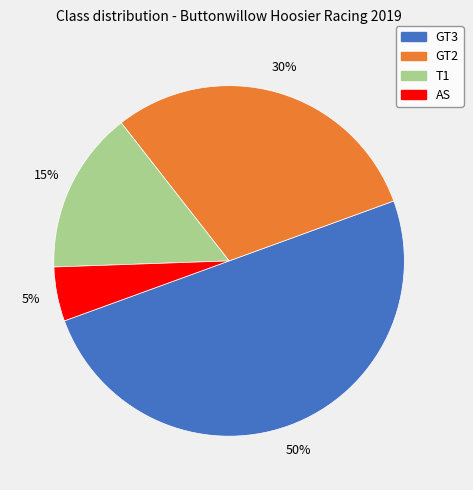

Is the sum of T1 and AS greater than half?

No